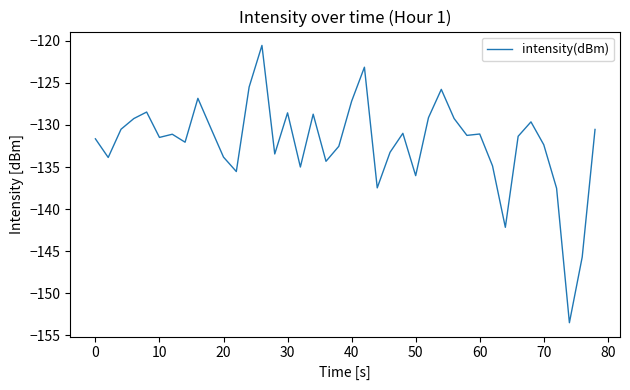

What is the smallest value displayed?

-153.5